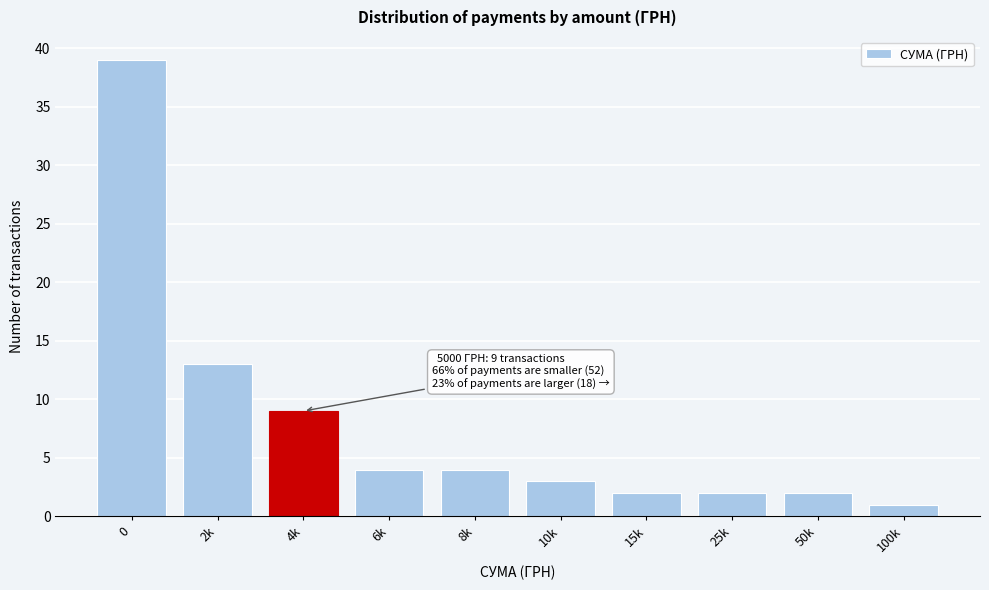

Reading left to right, extract all data points from this chart.

39	13	9	4	4	3	2	2	2	1